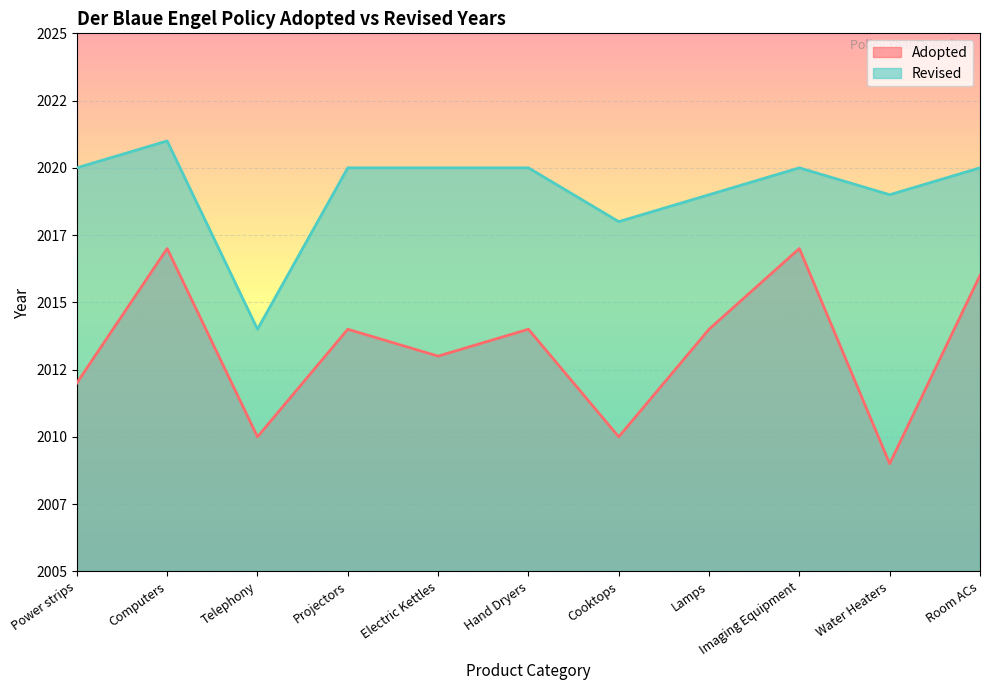

What position from the right is Power strips?

11